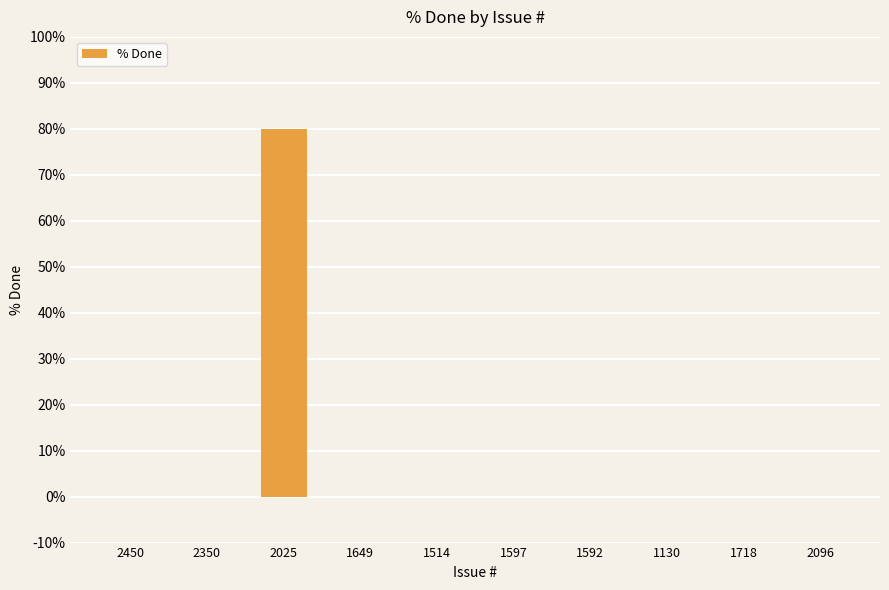

The value at 2350 is 0. True or false?

True